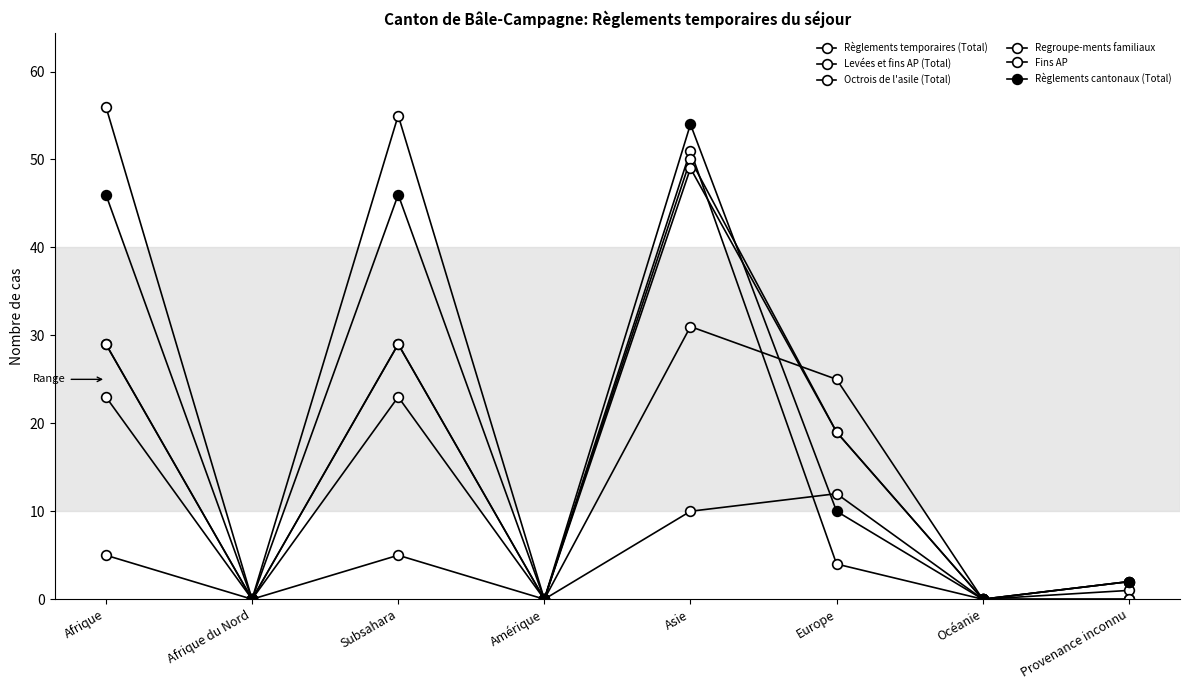

At which category is the sum across all series the highest?

Asie